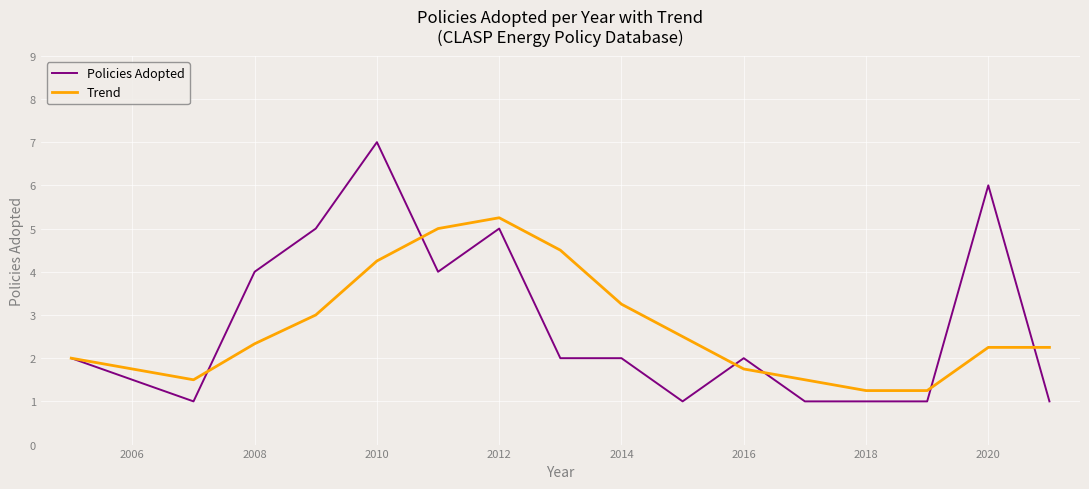

List the series in order of their peak value, lowest first.

Trend, Policies Adopted